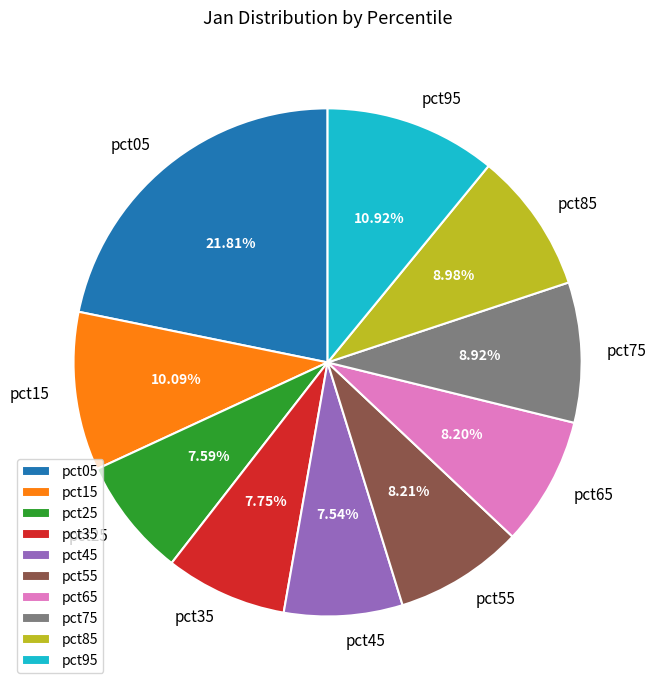

To the nearest percent, what is the difference between the pct65 and pct15 slice percentages?

2%